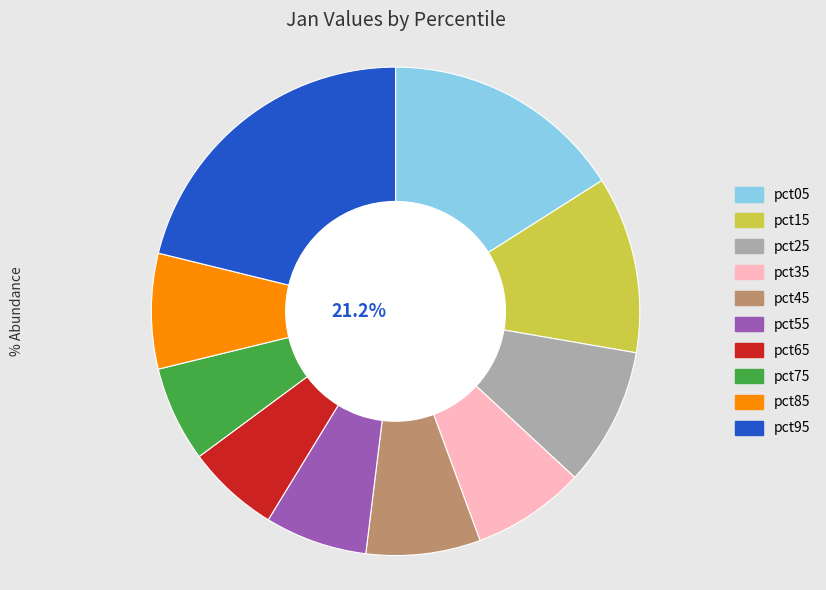

Is it true that pct95 is 34% of the pie?

False